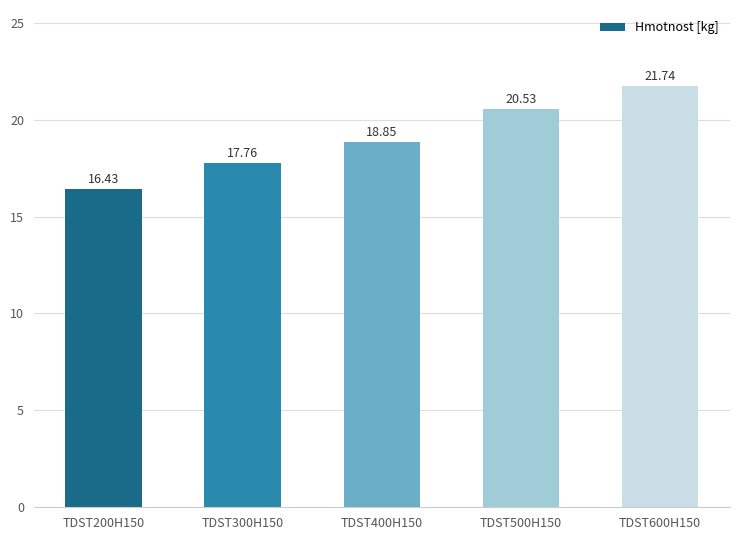

Rank the categories by value from highest to lowest.

TDST600H150, TDST500H150, TDST400H150, TDST300H150, TDST200H150